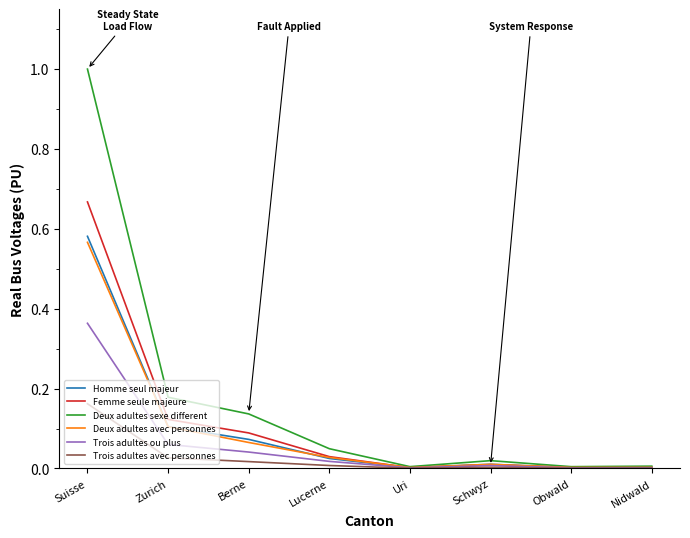

True or false: Femme seule majeure has a value of 0.0 at Schwyz.

True